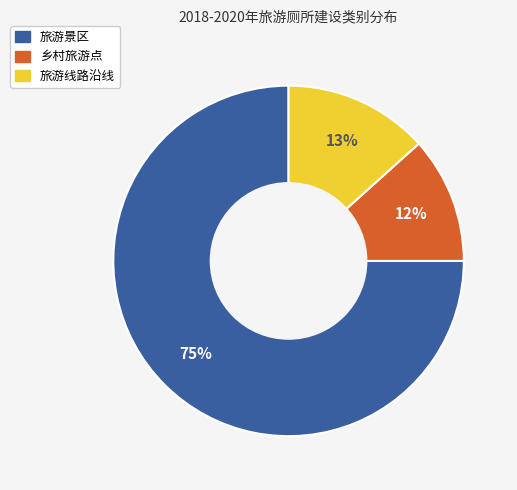

Do 旅游线路沿线 and 旅游景区 together represent more than half of the pie?

Yes